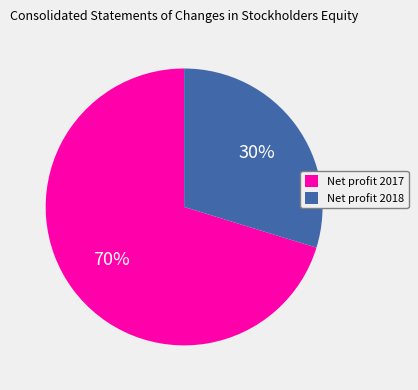

Between Net profit 2017 and Net profit 2018, which is larger?

Net profit 2017